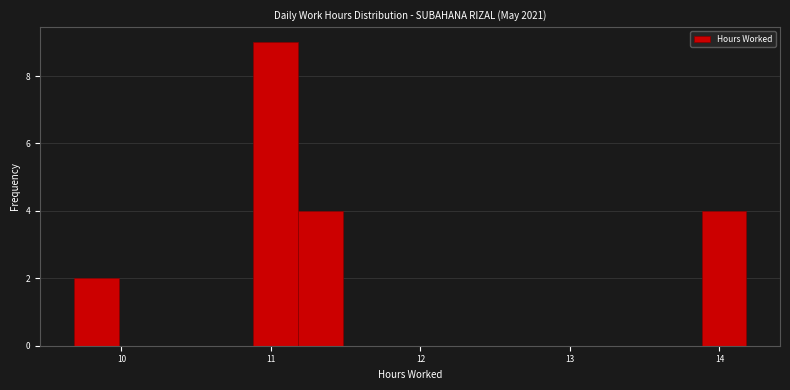

Around what value on the x-axis is the tallest bar? Give the approximate position of its centre, as read against the axis.

11.0